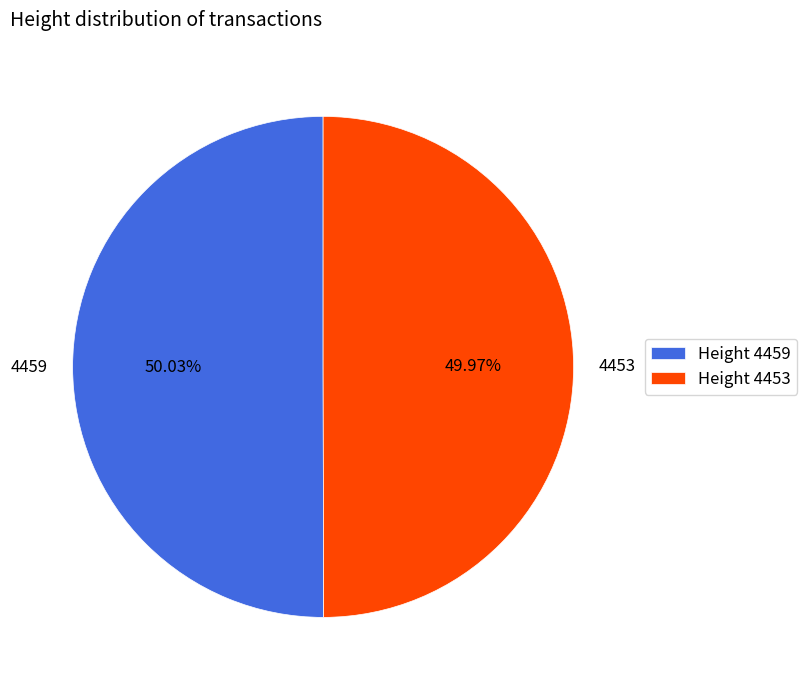

Count the number of slices in the pie.

2